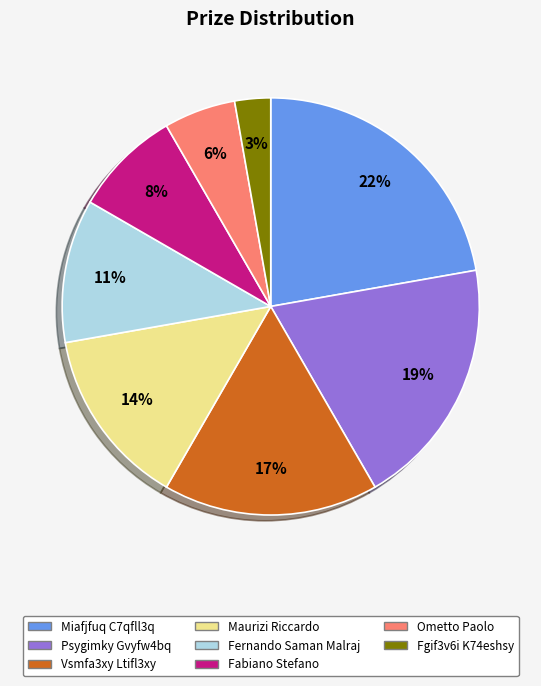

To the nearest percent, what portion does Maurizi Riccardo represent?

14%